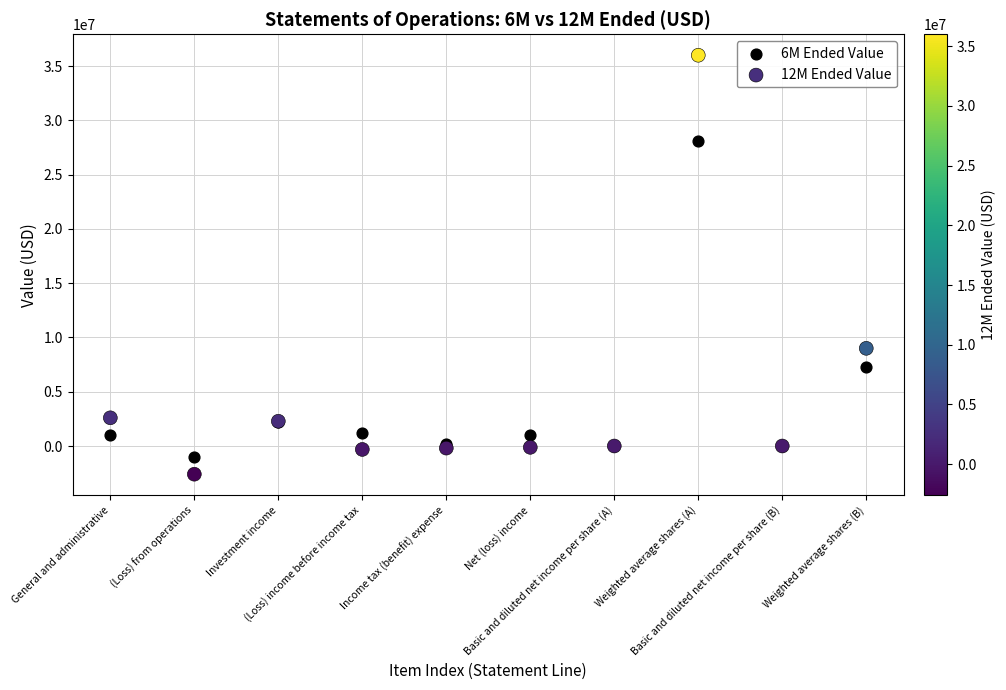

Which series has the largest Y range (max minus min)?

12M Ended Value